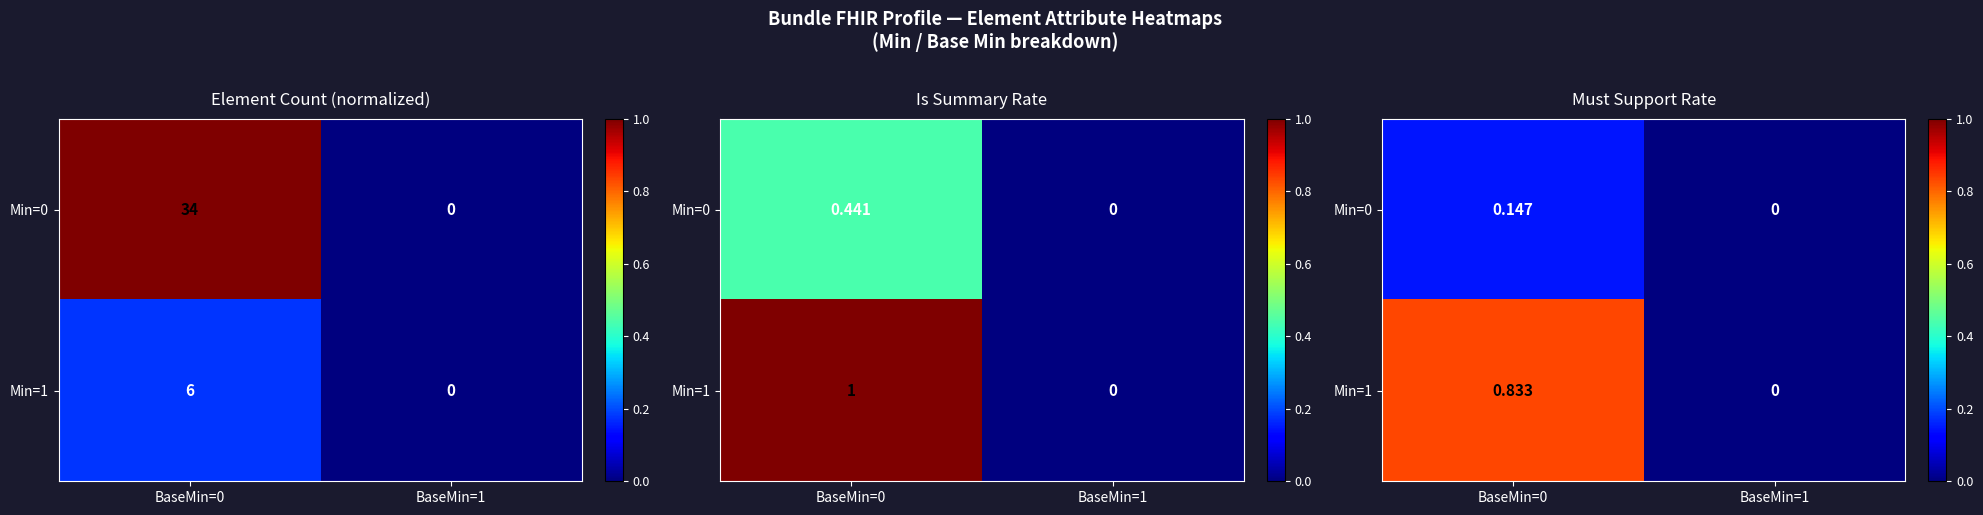

At how many categories does at least one series exceed 0?

1